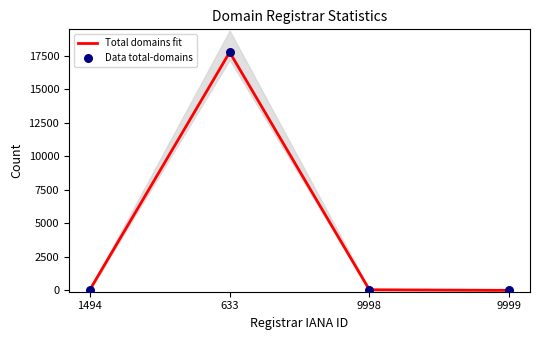

At how many categories does at least one series exceed 11561?

1